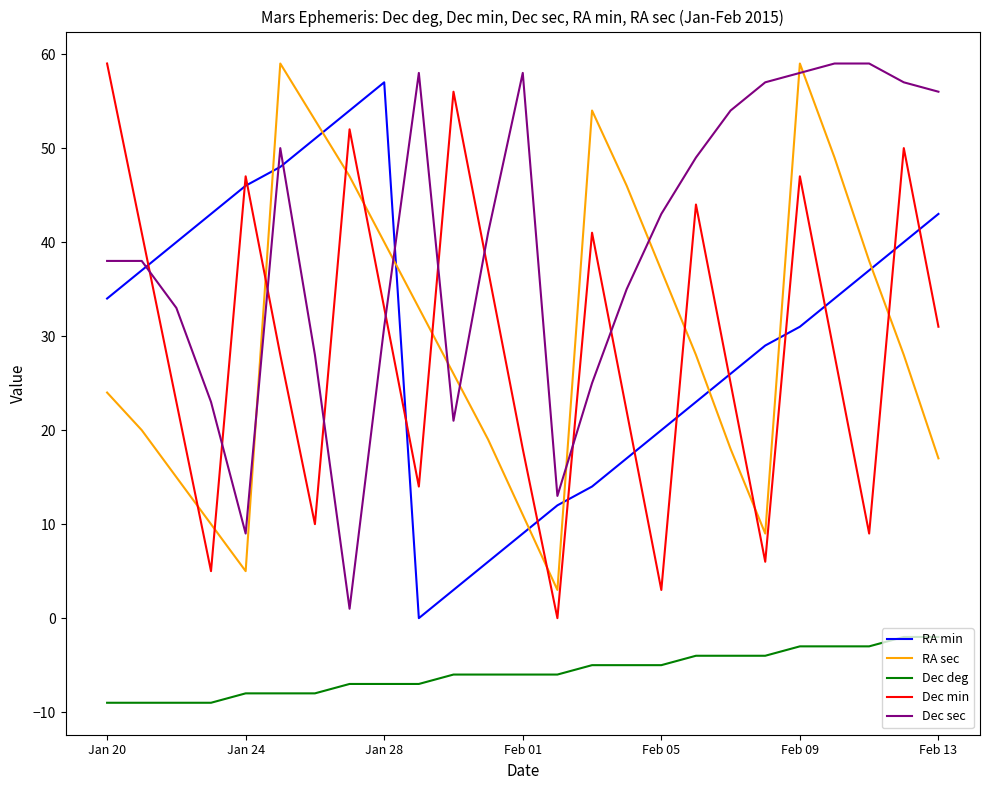

True or false: RA sec has more than 0 points higher than both neighbors.

True